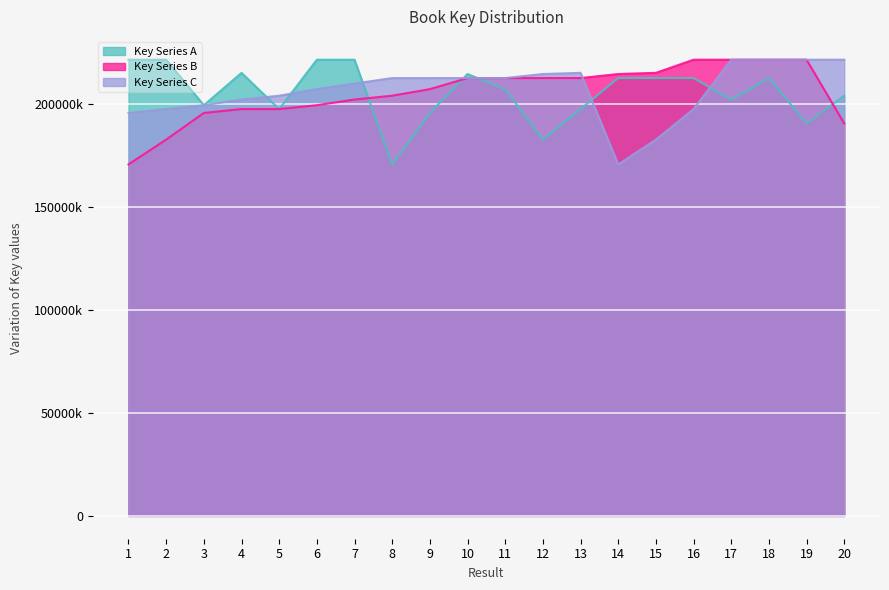

Rank the series at 2 from lowest to highest value.

Key Series B, Key Series C, Key Series A